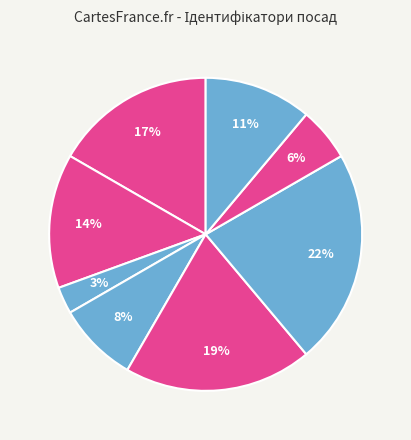

Count the number of slices in the pie.

8